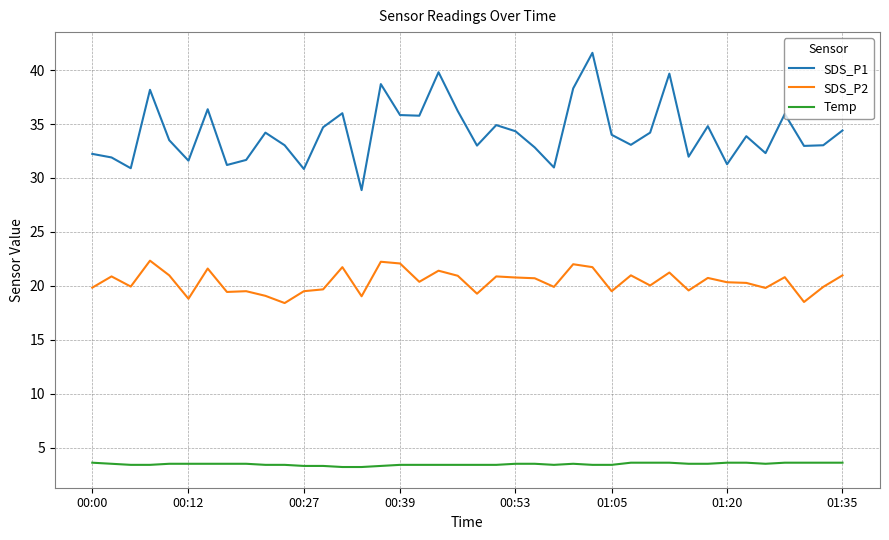

What is the difference between the maximum and second lowest values in the SDS_P1 series?

10.8